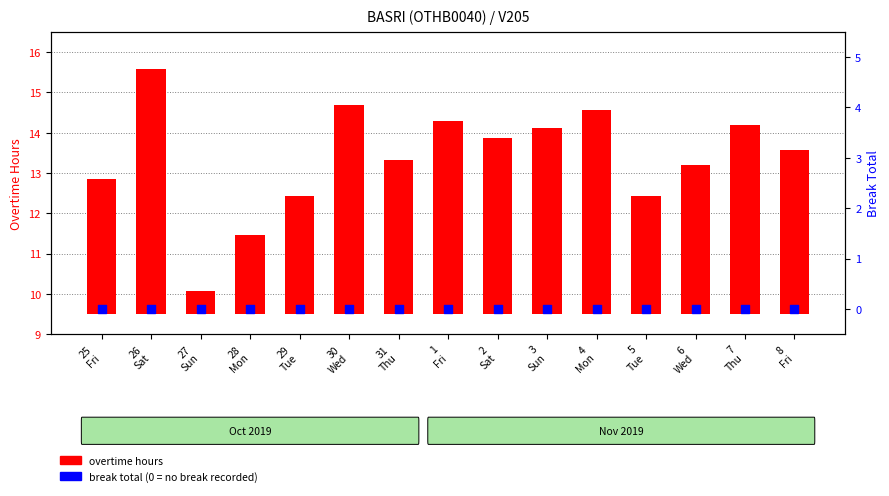

Which series has the largest total across all categories?

overtime hours